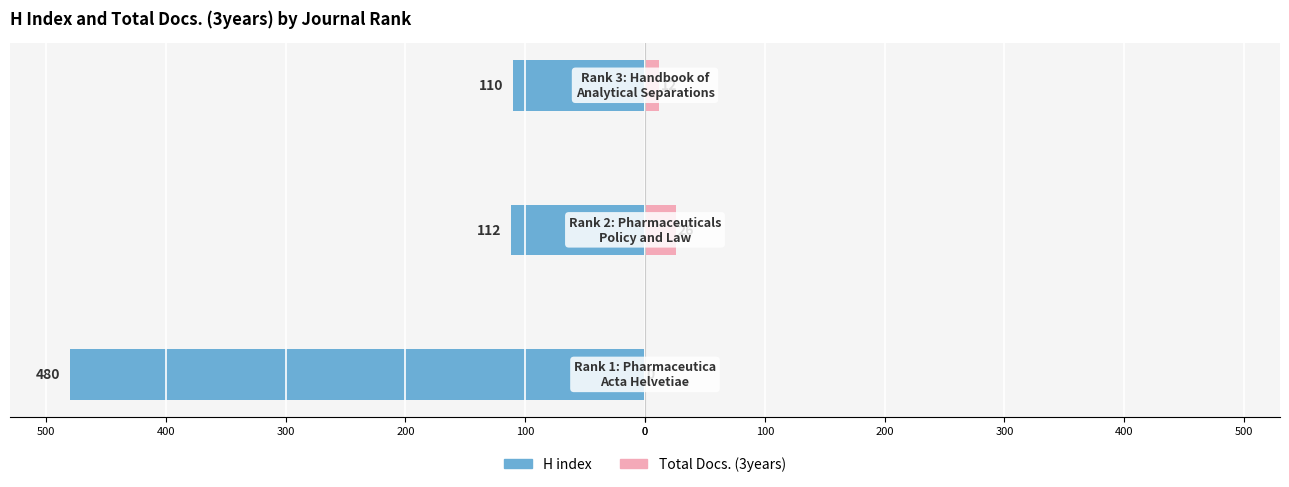

Reading right to left, transcribe all the data shown in this chart.

H index: -110	-112	-480
Total Docs. (3years): 12	26	0